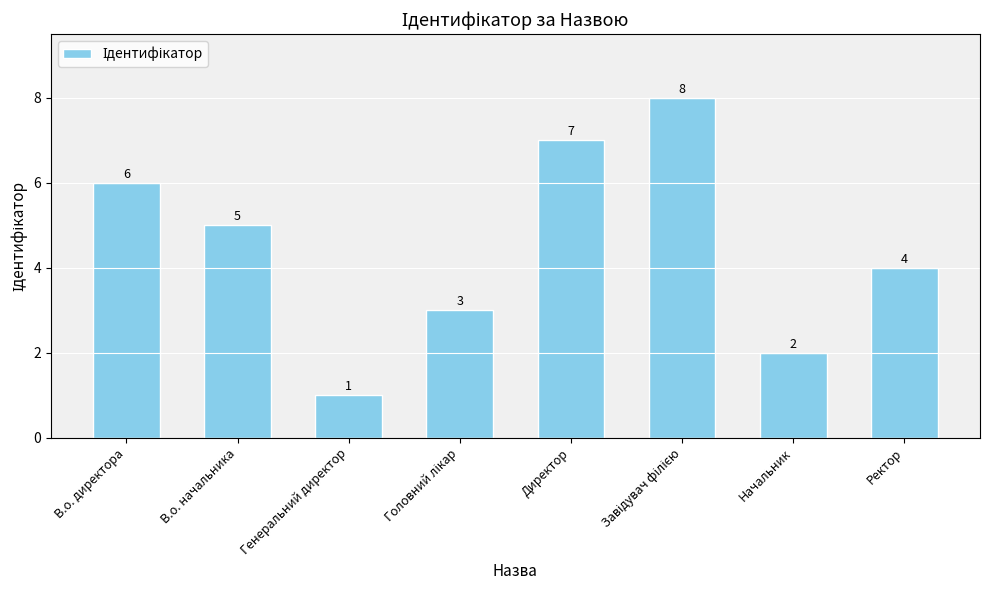

What is the difference between the maximum and minimum values?

7